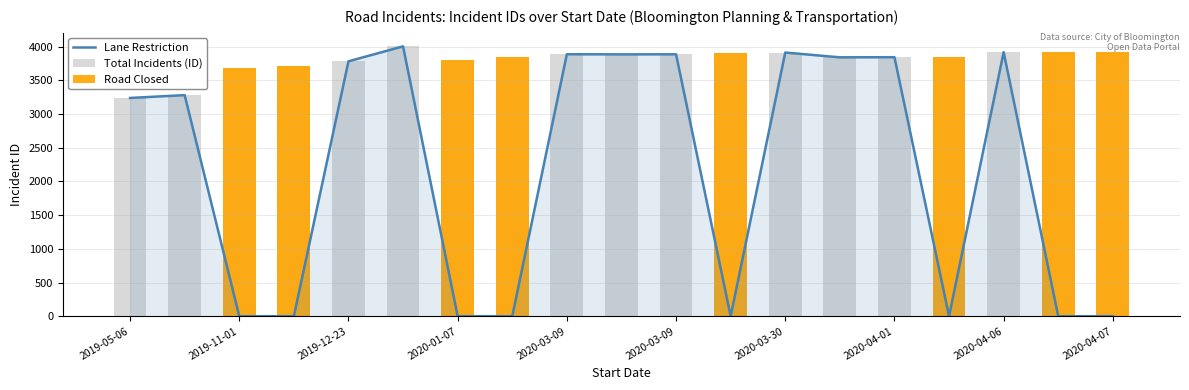

What are all the series names shown in the legend?

Lane Restriction, Total Incidents (ID), Road Closed